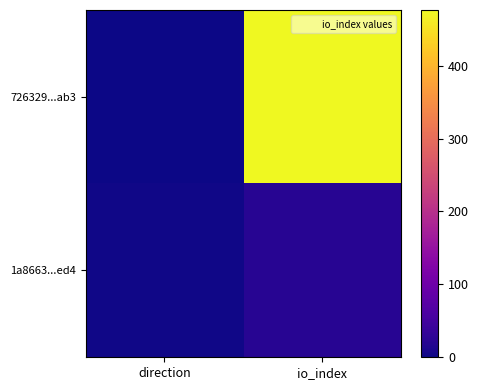

At which category is the sum across all series the highest?

io_index